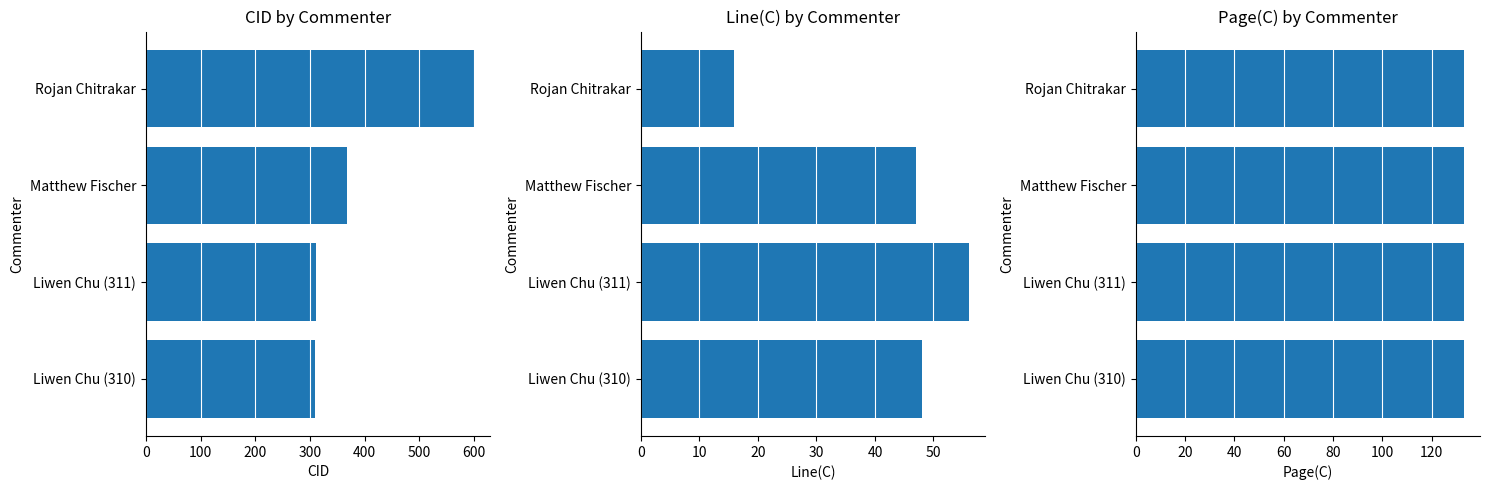

How many data points in Line(C) are less than 48?

2